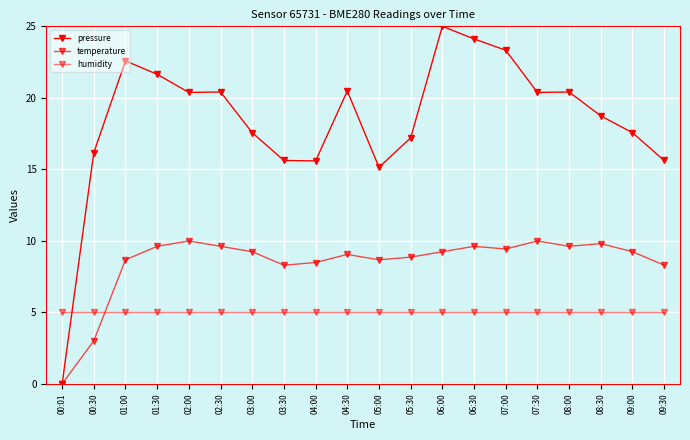

Rank the series at 04:00 from highest to lowest value.

pressure, temperature, humidity